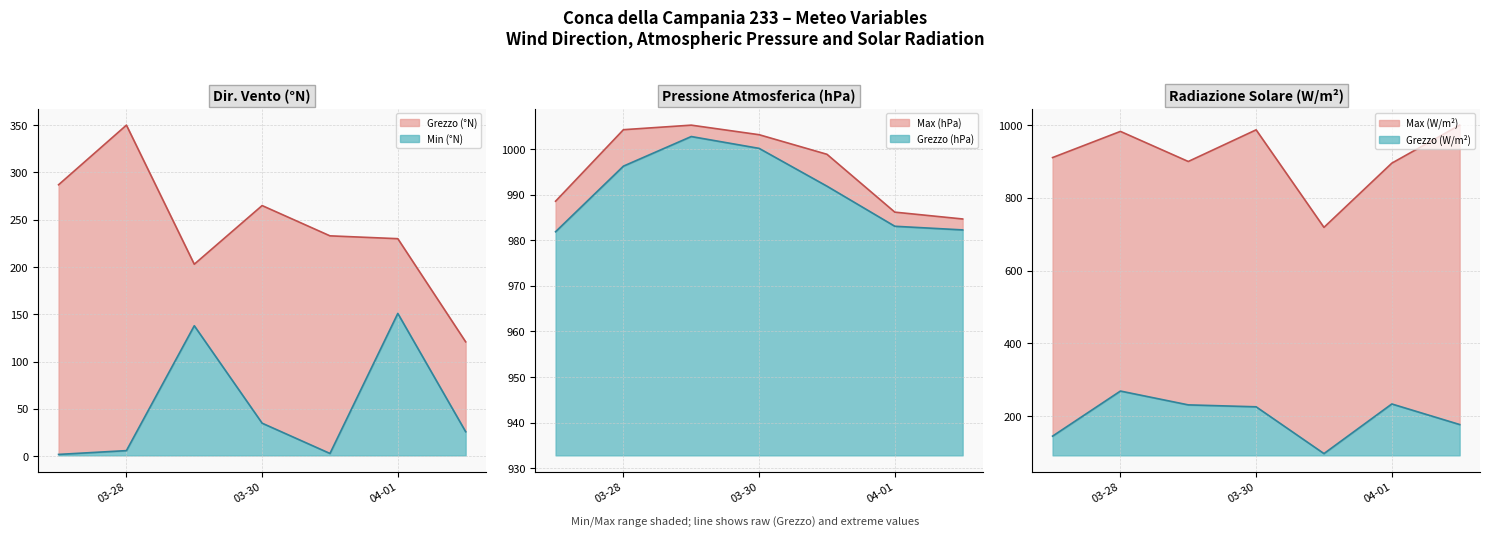

What is the maximum value shown in the chart?

1005.3